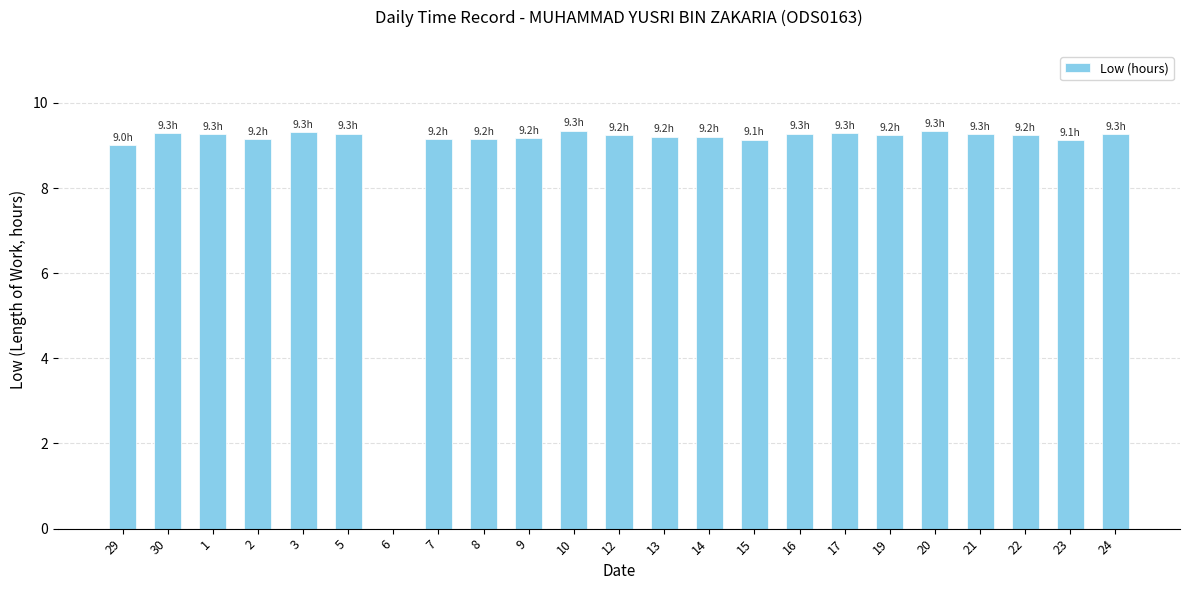

What is the average value?

8.8